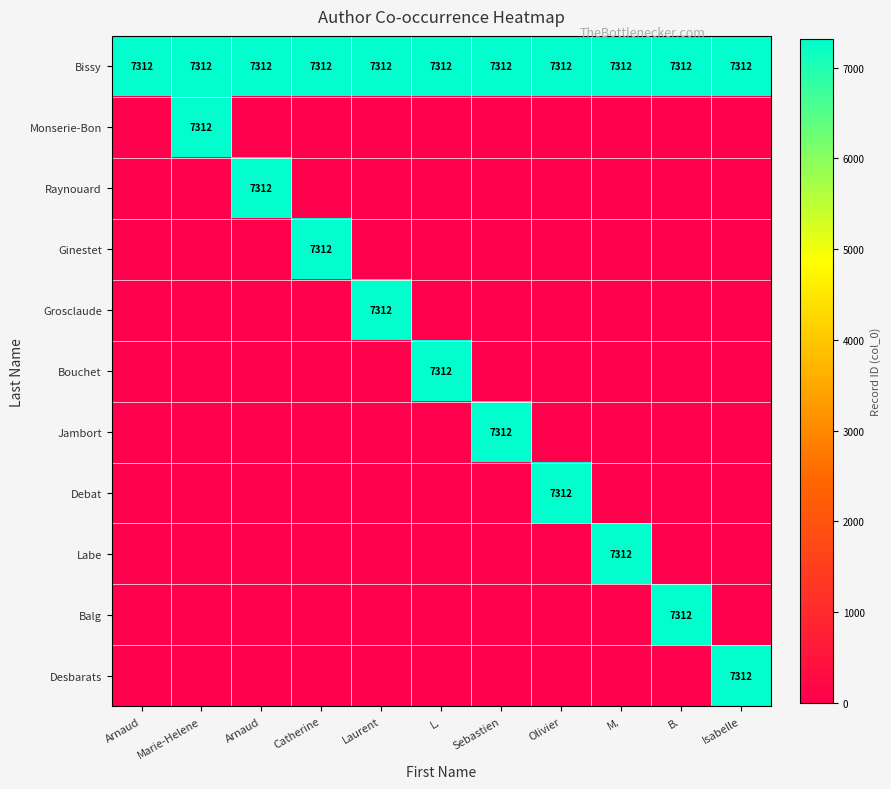

Rank the series at Olivier from highest to lowest value.

Bissy, Debat, Monserie-Bon, Raynouard, Ginestet, Grosclaude, Bouchet, Jambort, Labe, Balg, Desbarats